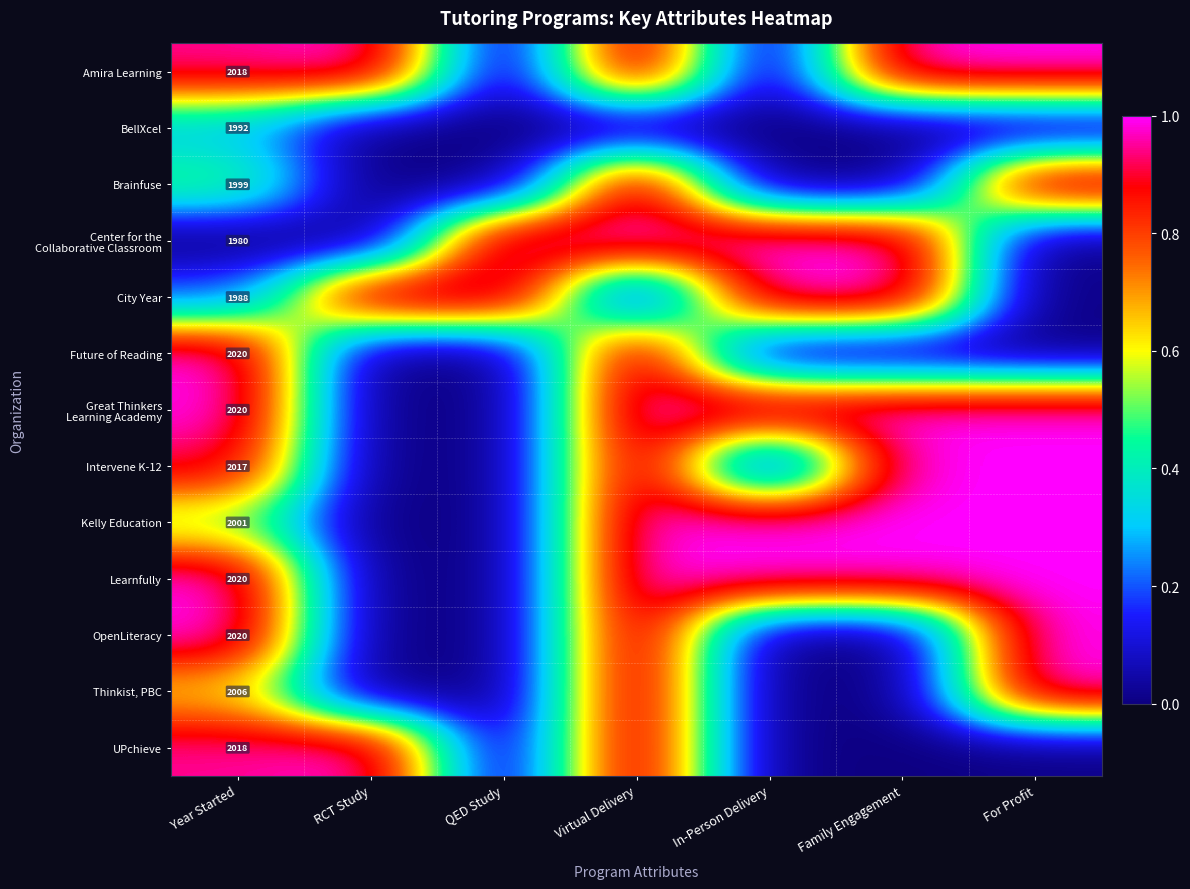

What is the total value across all series at For Profit?

8.0